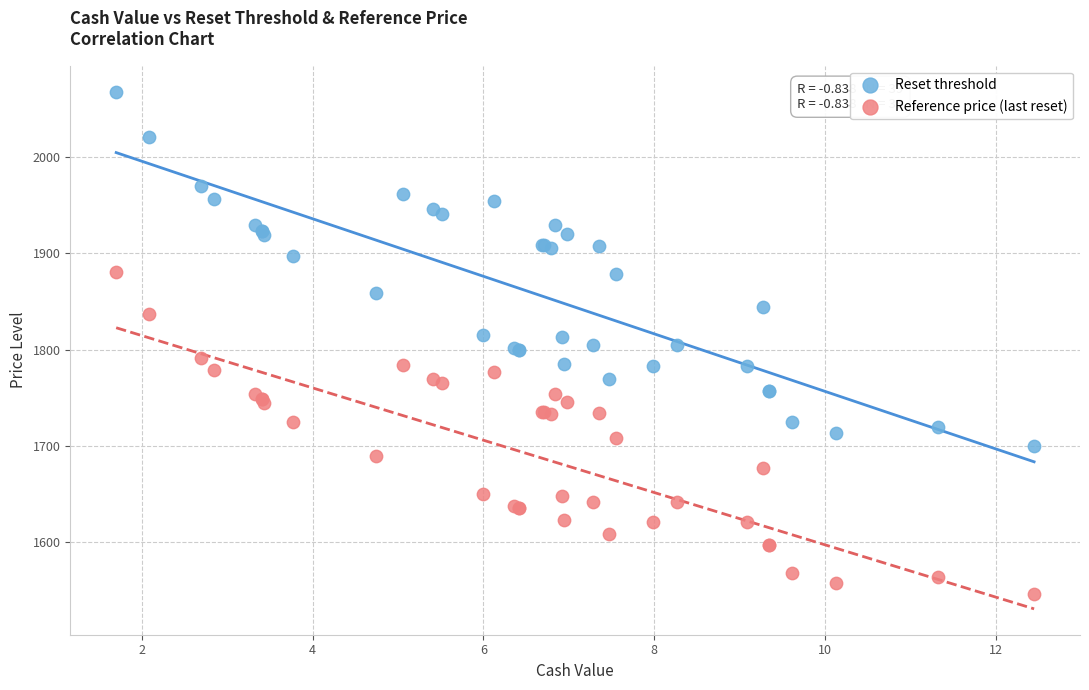

Which series has the widest spread of Y values?

Reset threshold